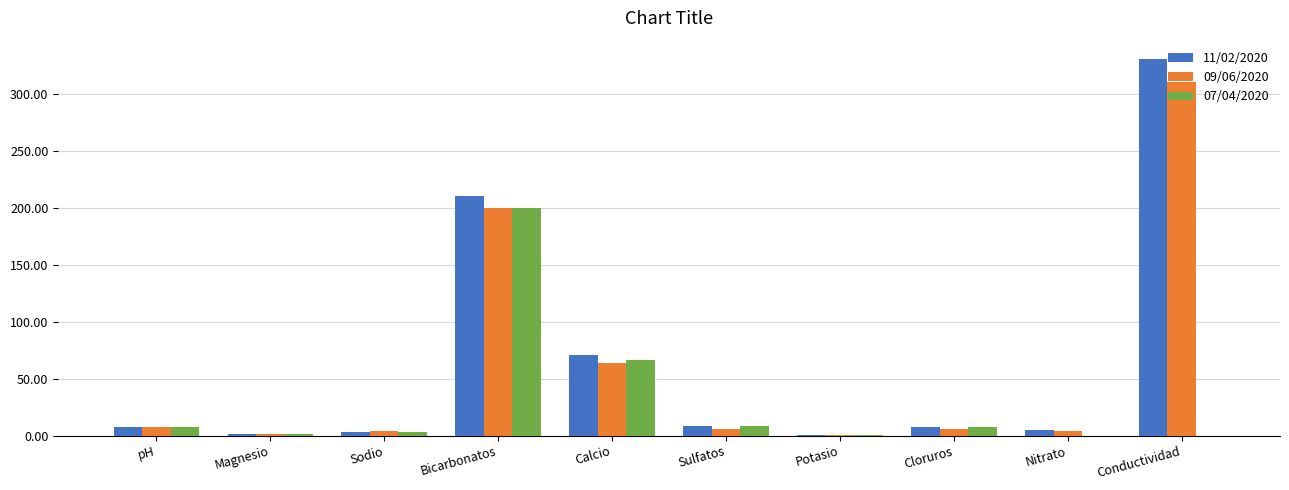

What is the greatest value displayed?

330.0